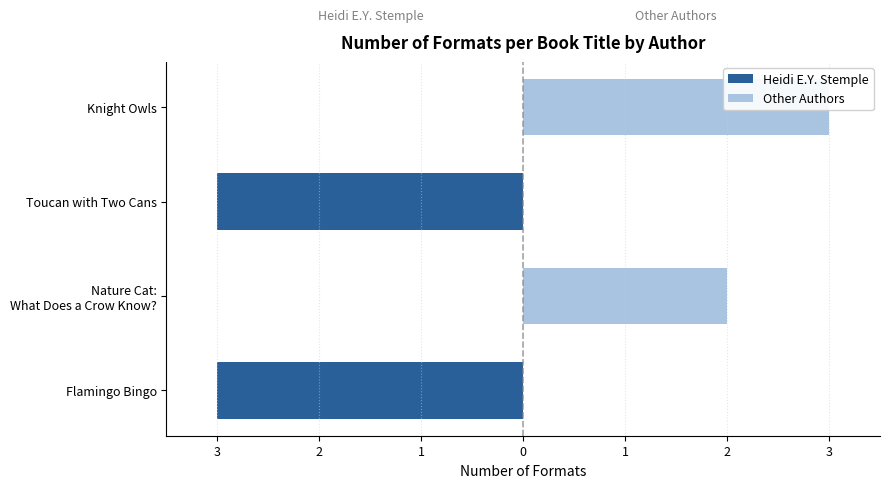

At how many categories does at least one series exceed -1?

4